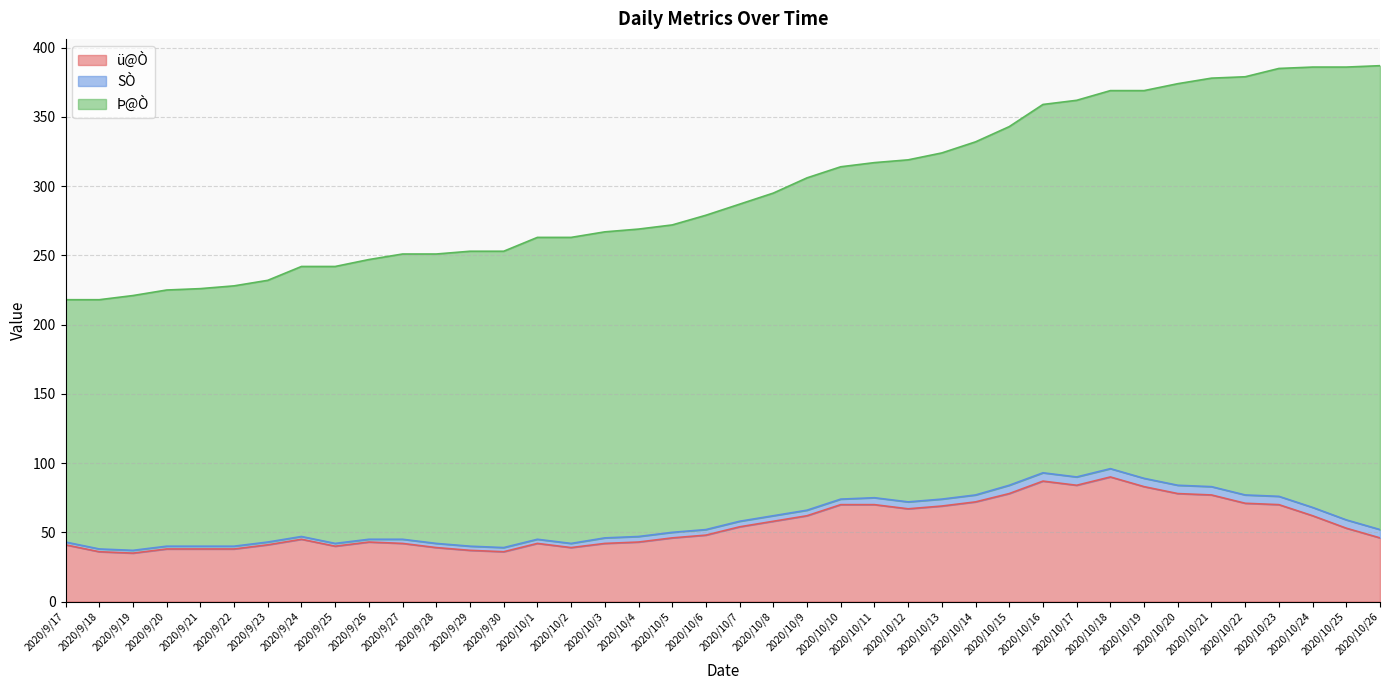

True or false: ü@Ò and Þ@Ò cross at least once.

False